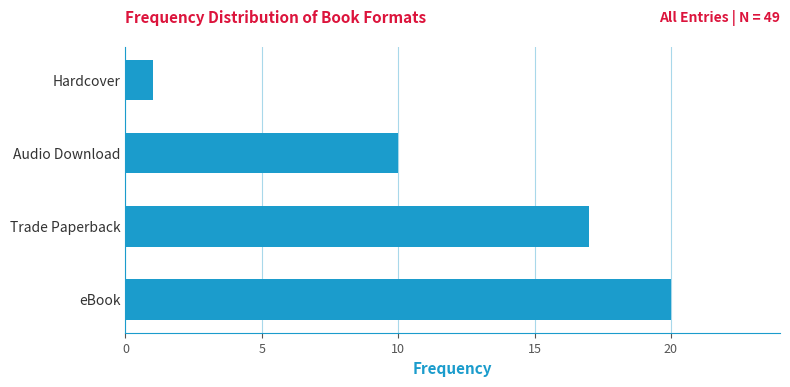

What is the sum of all values?

48